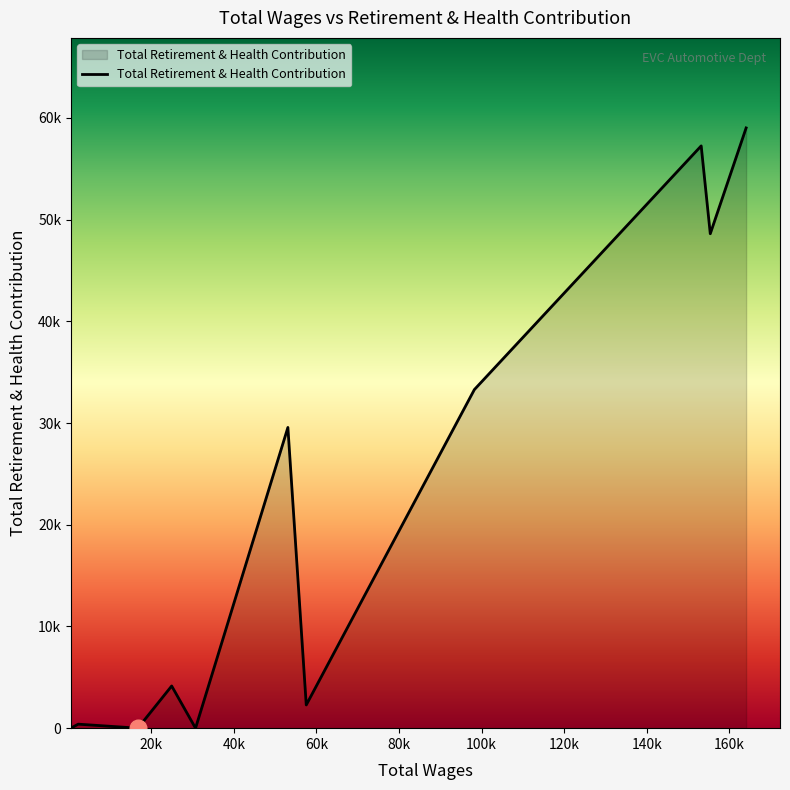

Where is the data nearest to the value 29505?

53085.0